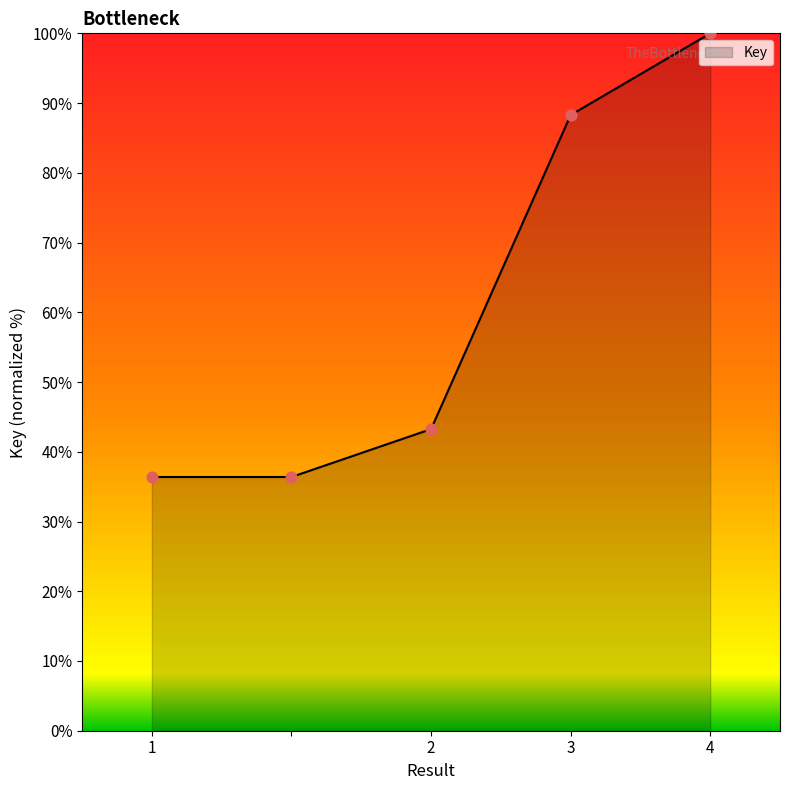

What is the smallest value displayed?

36.4